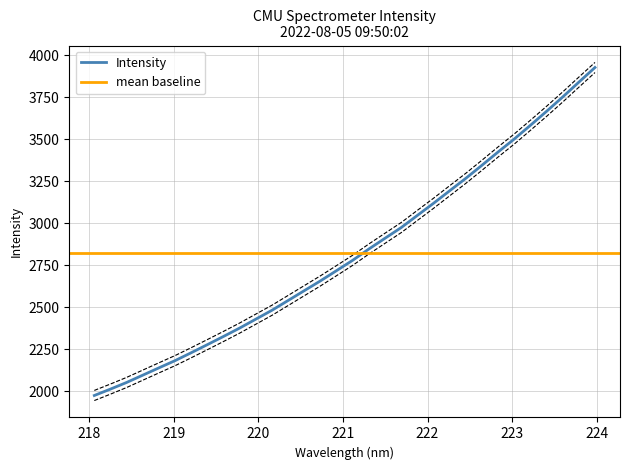

What is the average value?

2790.9